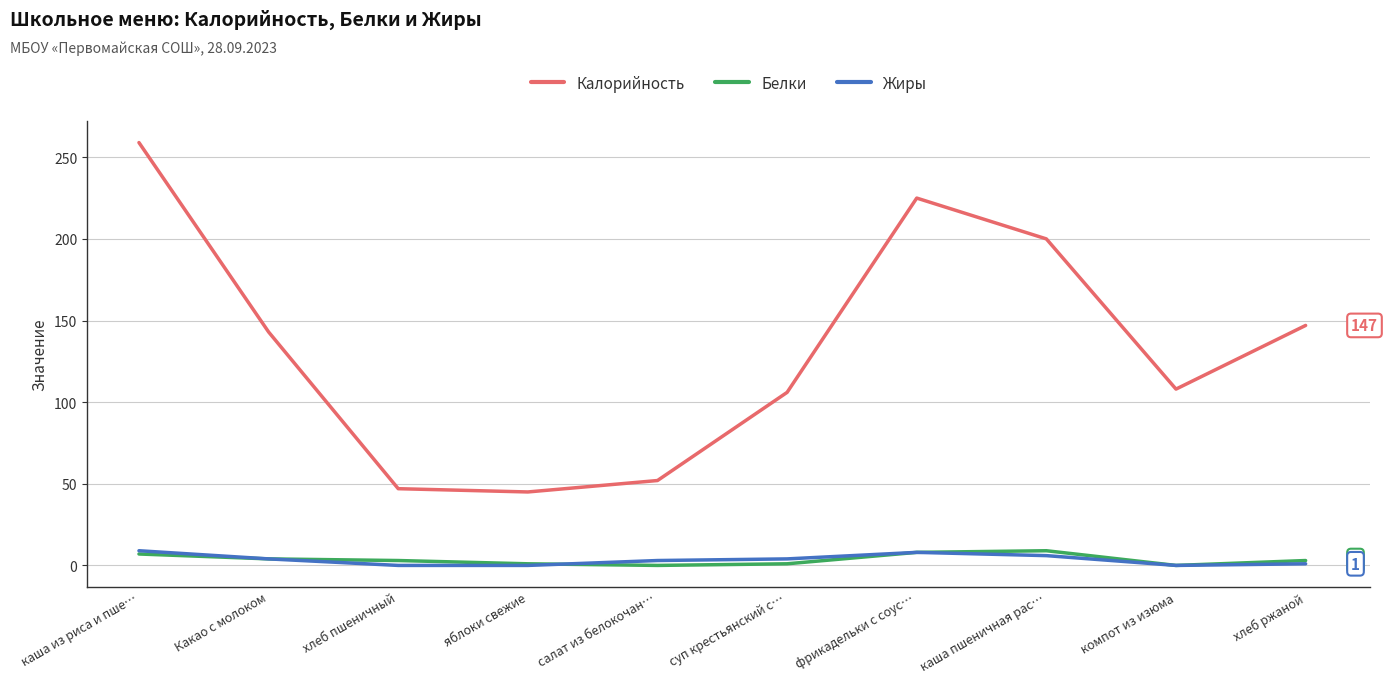

What are all the series names shown in the legend?

Калорийность, Белки, Жиры